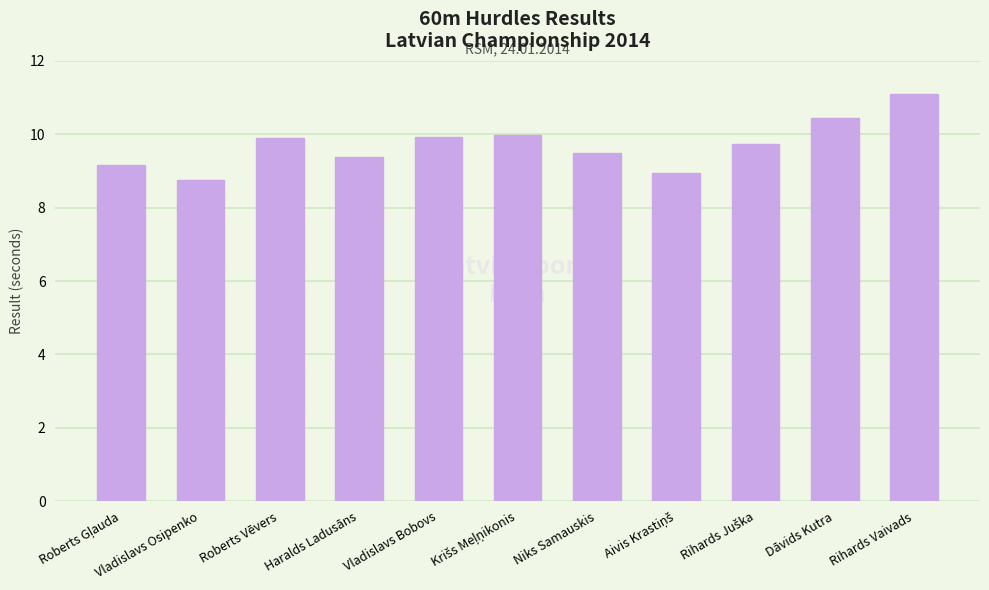

What is the greatest value displayed?

11.1